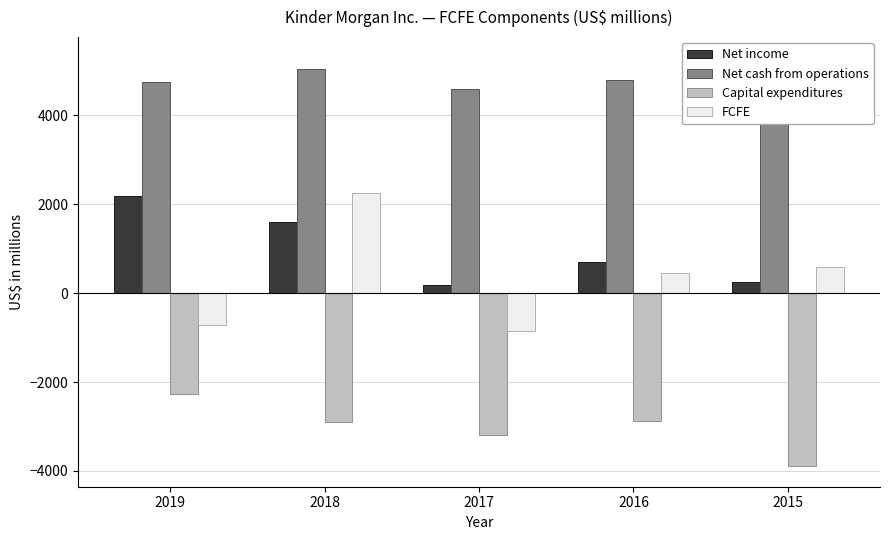

Rank the series at 2016 from lowest to highest value.

Capital expenditures, FCFE, Net income, Net cash from operations